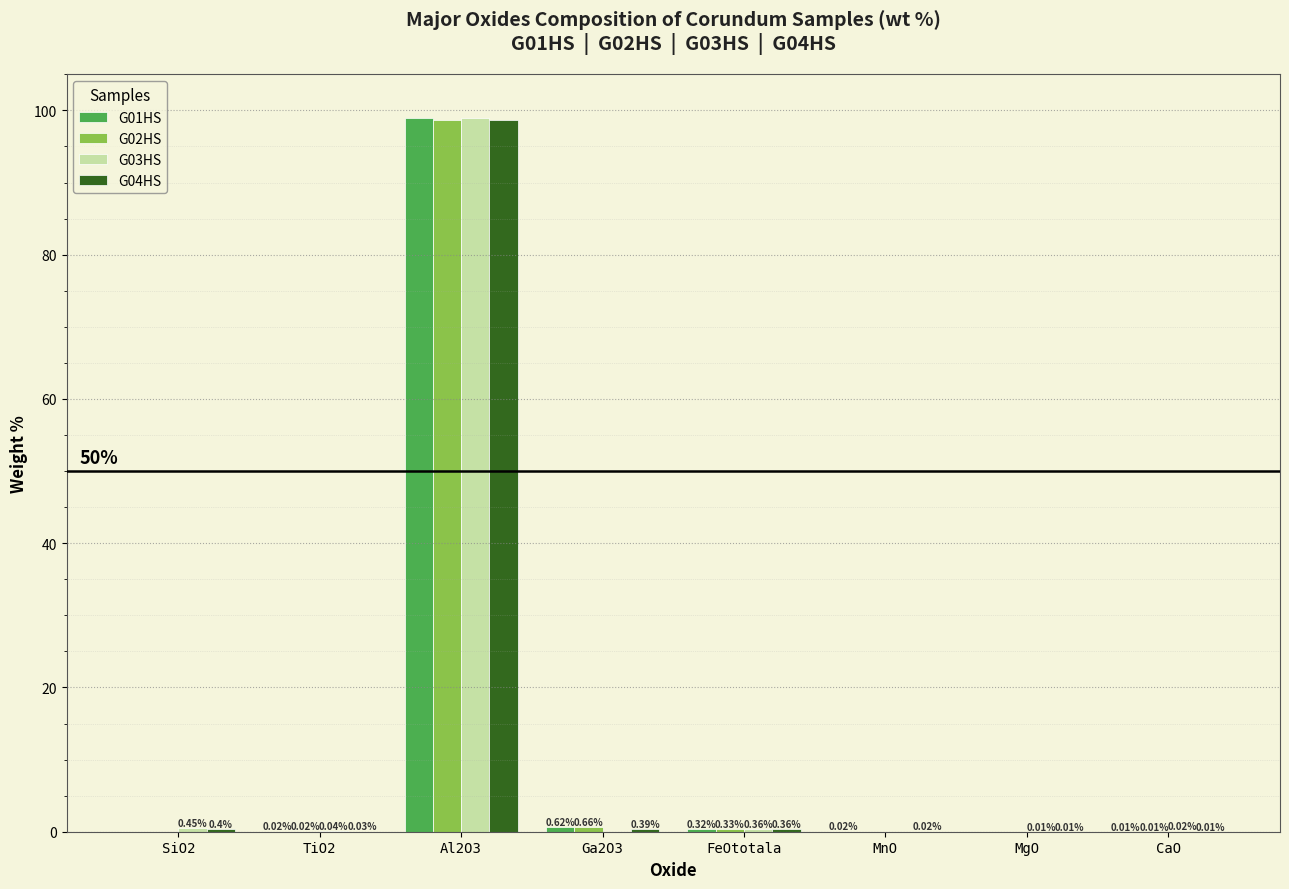

Are the bars grouped side by side (vs. stacked)?

Yes